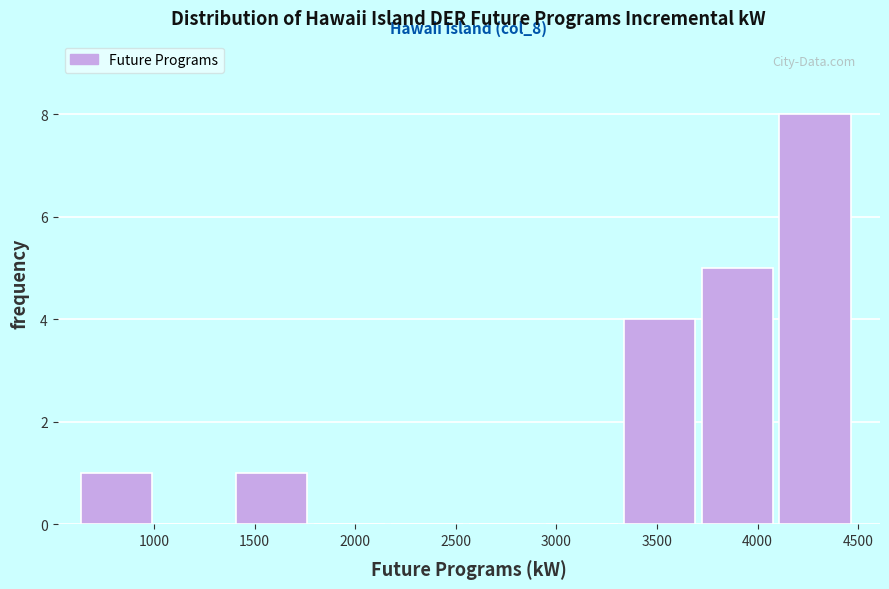

Which range on the x-axis has the tallest bar?

4100 to 4500